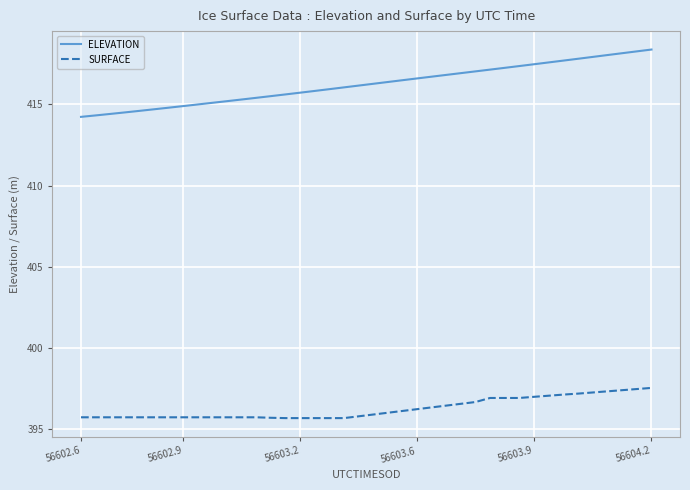

Which series has the largest total across all categories?

ELEVATION